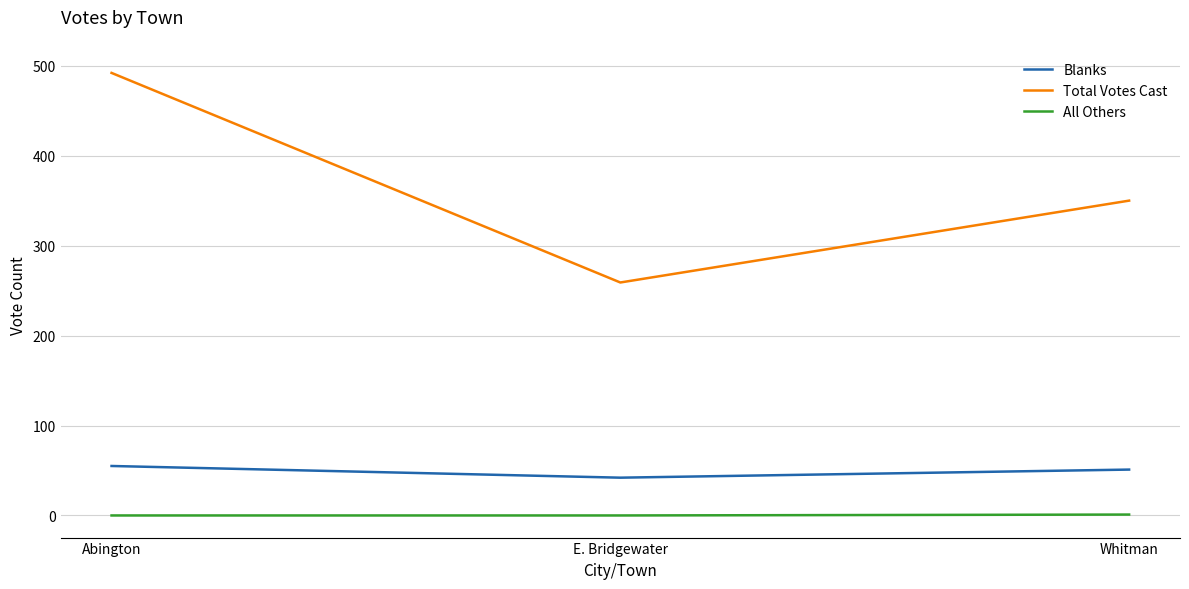

Which series has the widest spread of values?

Total Votes Cast